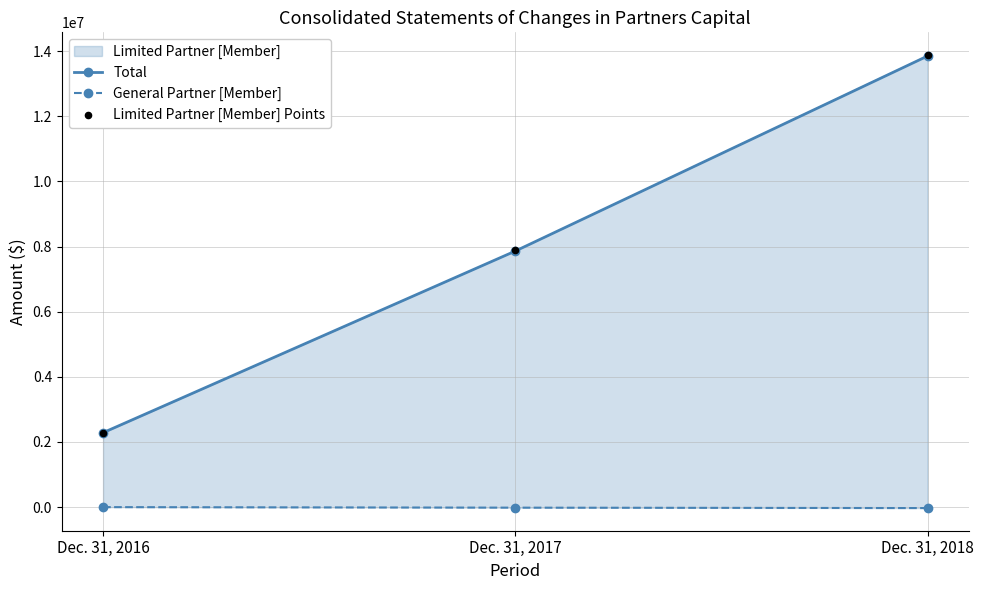

At how many categories does at least one series exceed 3134865?

2